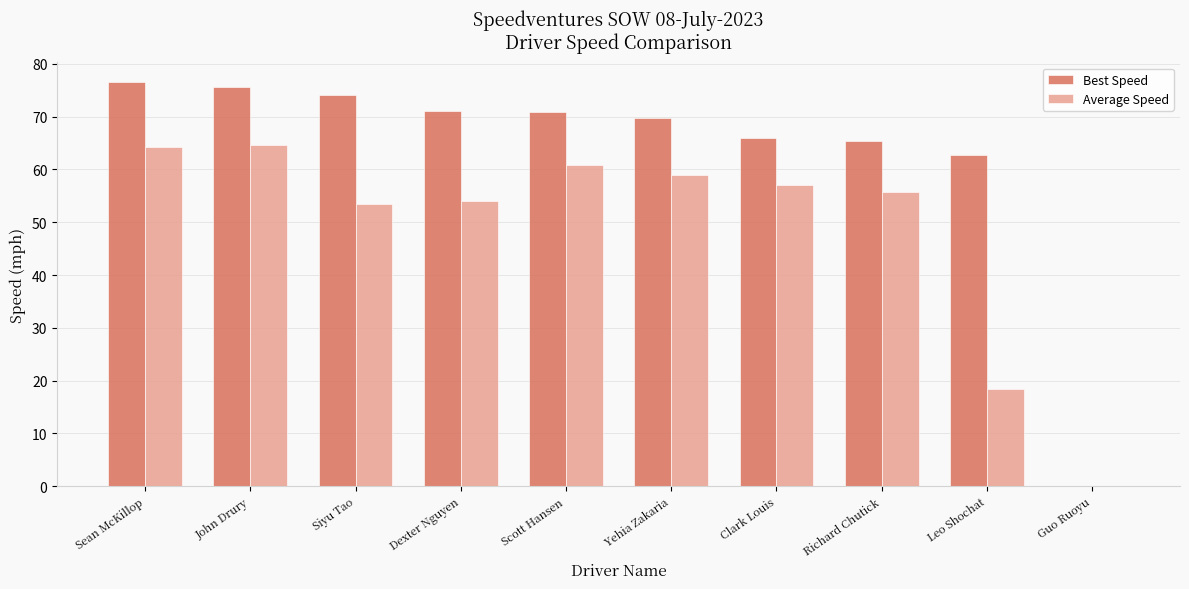

How many groups of bars are there?

10